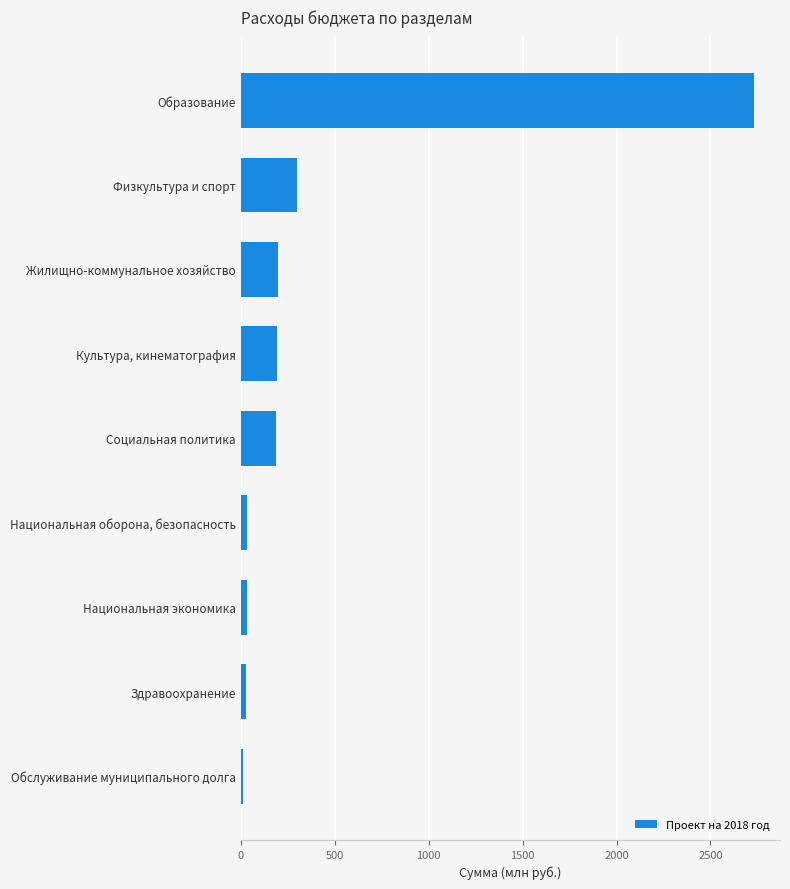

Rank the categories by value from lowest to highest.

Обслуживание муниципального долга, Здравоохранение, Национальная экономика, Национальная оборона, безопасность, Социальная политика, Культура, кинематография, Жилищно-коммунальное хозяйство, Физкультура и спорт, Образование